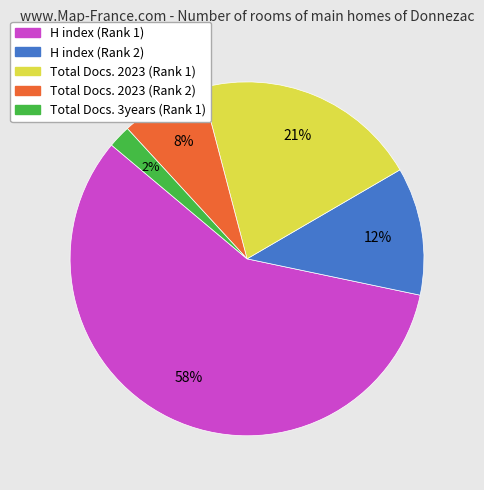

Do Total Docs. 2023 (Rank 1) and H index (Rank 1) together represent more than half of the pie?

Yes